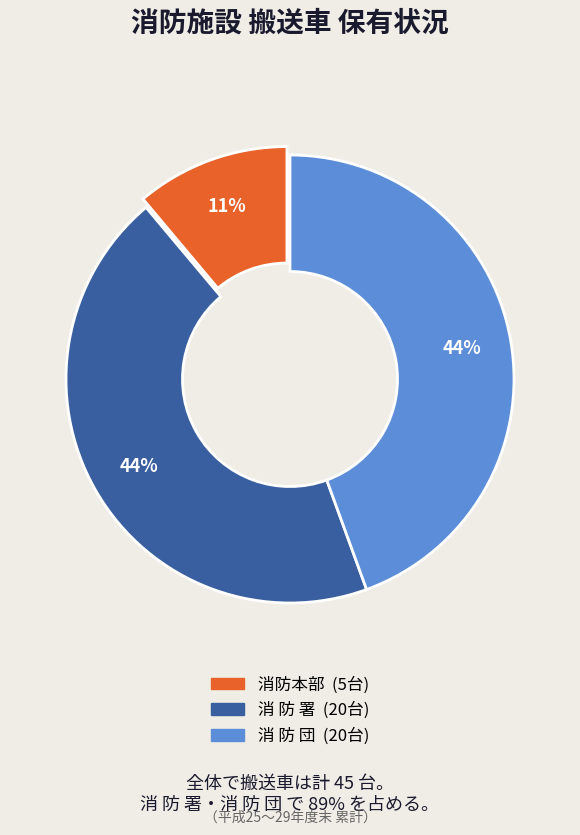

How many segments does this pie chart have?

3